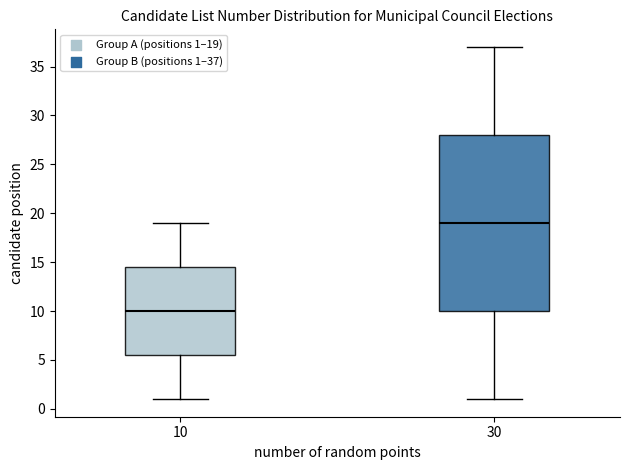

Comparing the boxes themselves (not the whiskers), which one is the tallest?

30